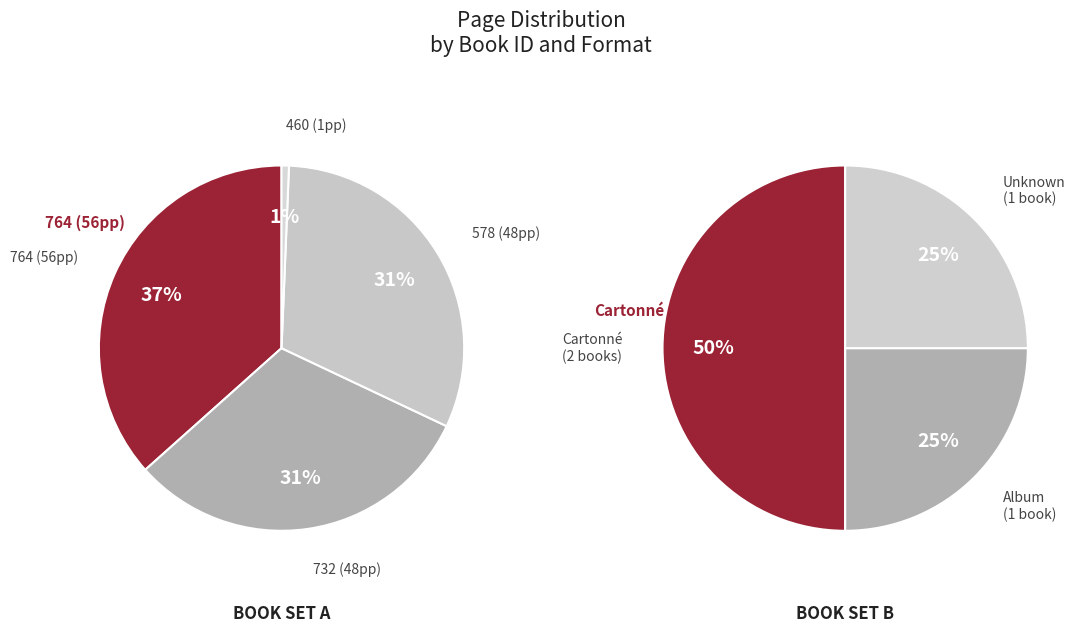

How many segments does this pie chart have?

4